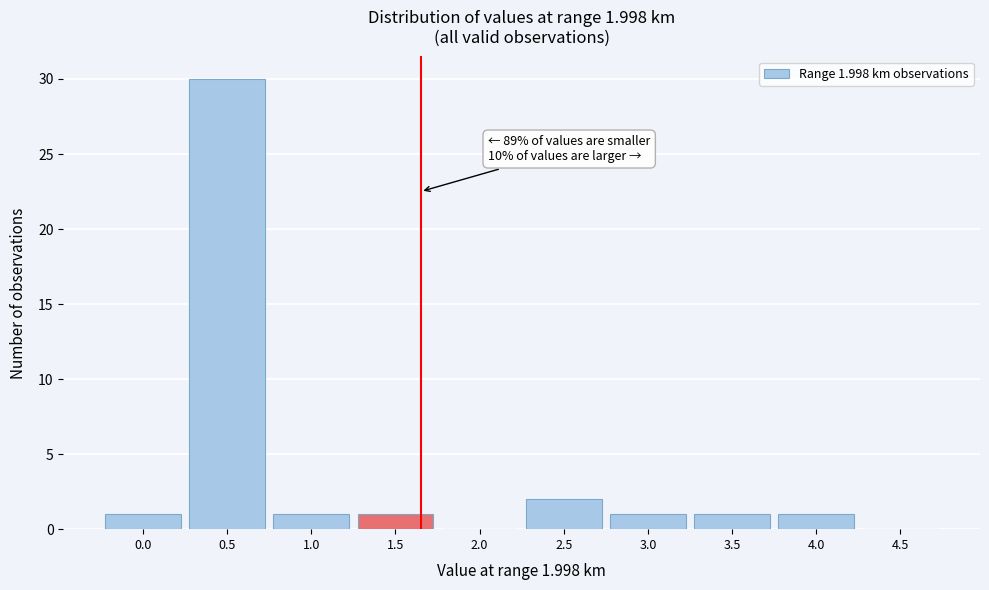

Reading left to right, what are all the values shown in this chart?

0.0=1	0.5=30	1.0=1	1.5=1	2.0=0	2.5=2	3.0=1	3.5=1	4.0=1	4.5=0